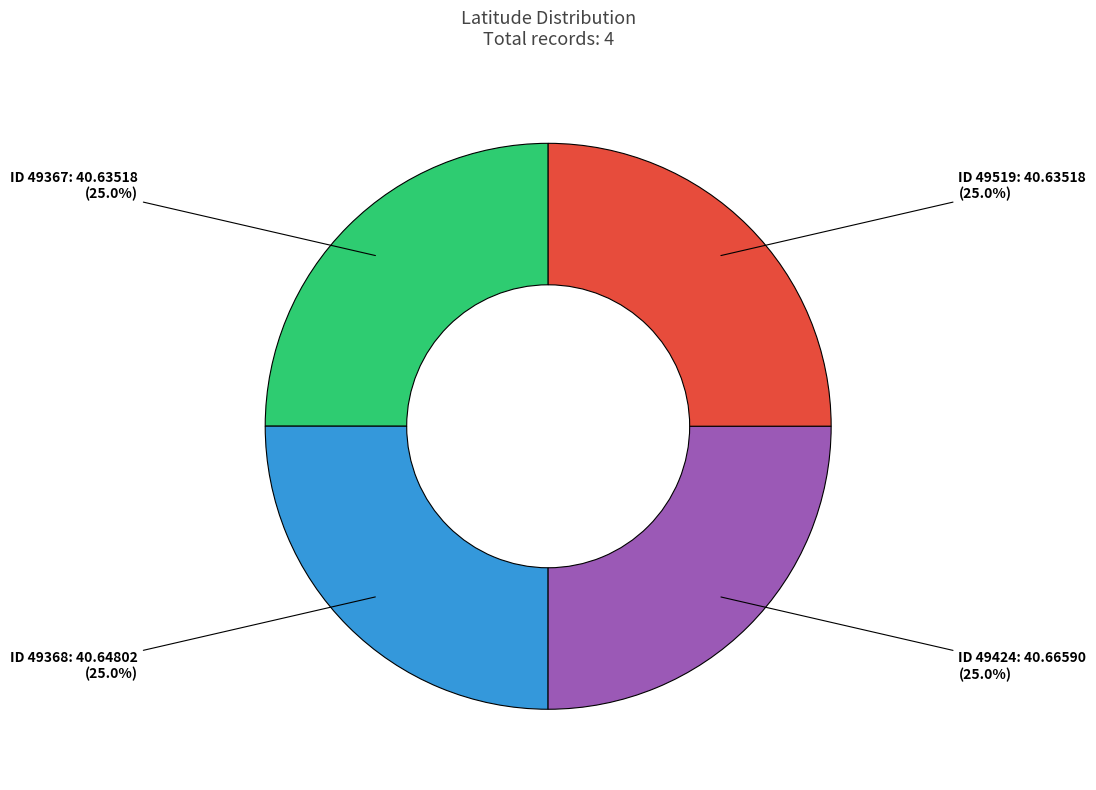

Is there any slice that represents more than half of the pie?

No